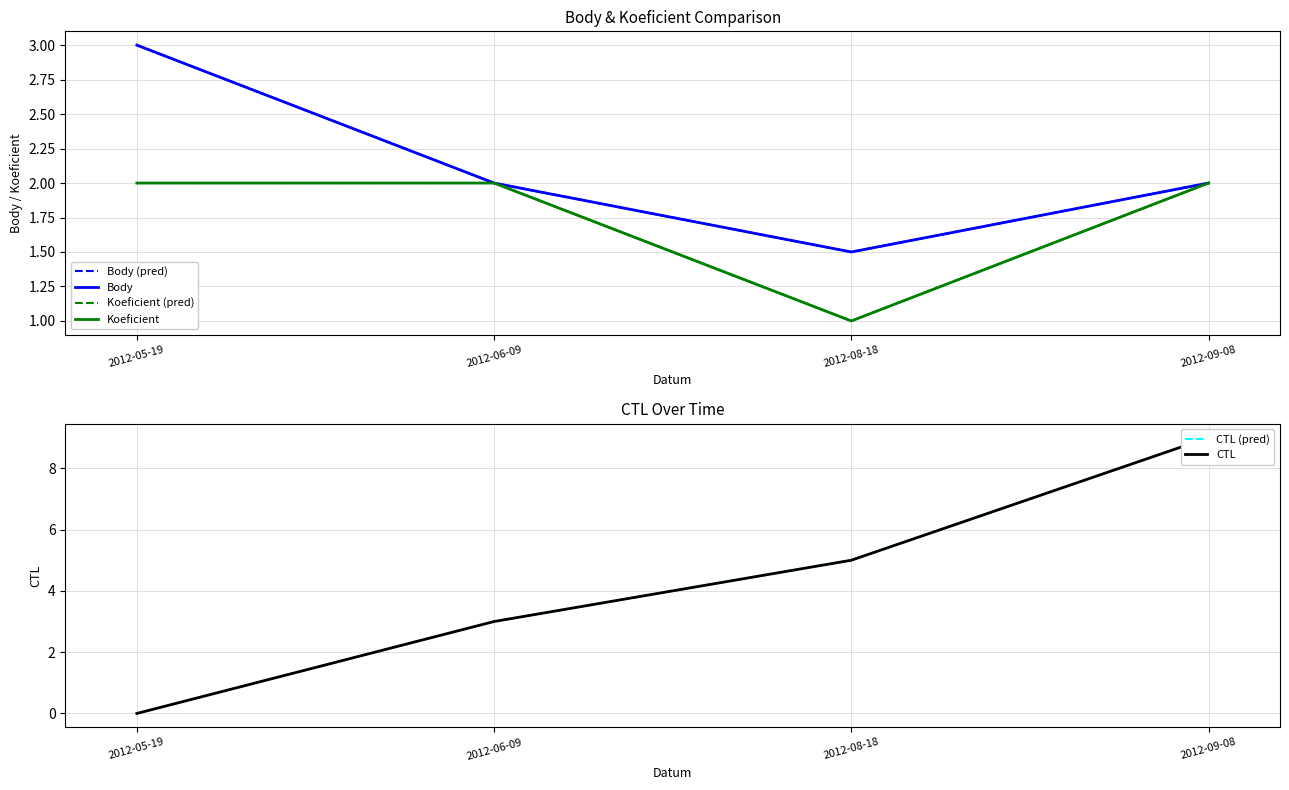

In Koeficient (pred), how many points are lower than both neighbors (excluding endpoints)?

1